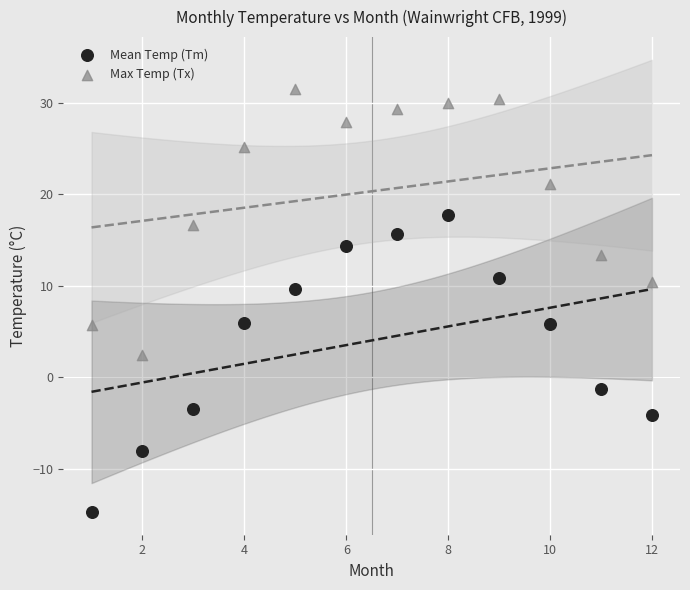

Which series reaches the maximum Y coordinate?

Max Temp (Tx)